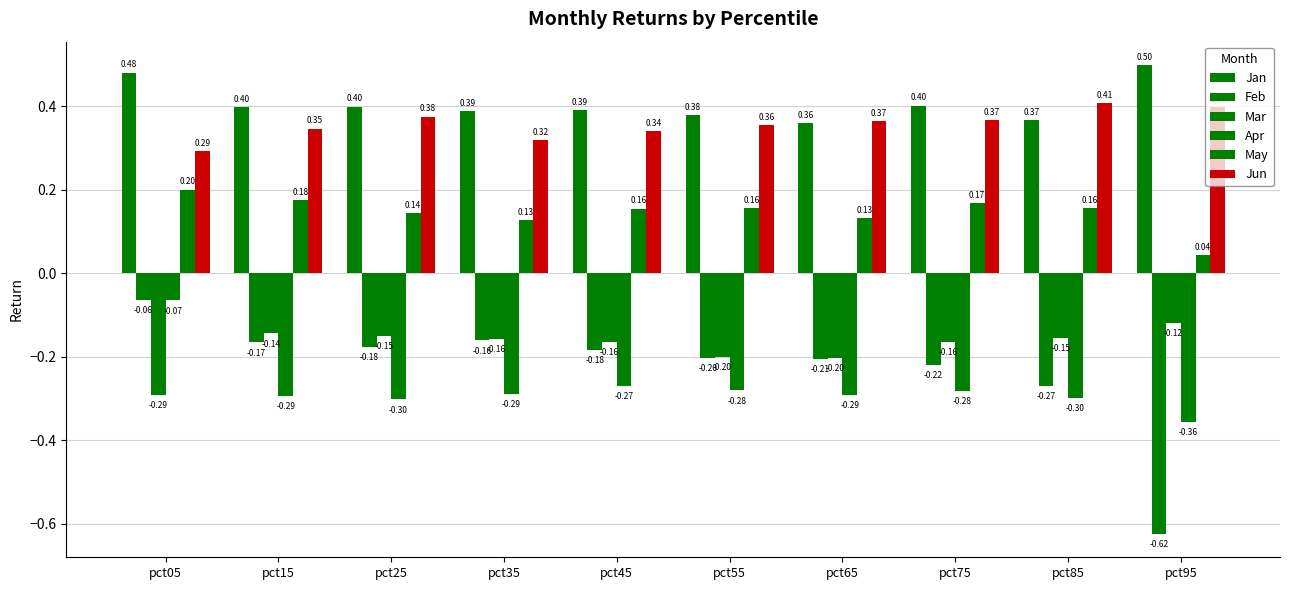

At which category is the sum across all series the highest?

pct05